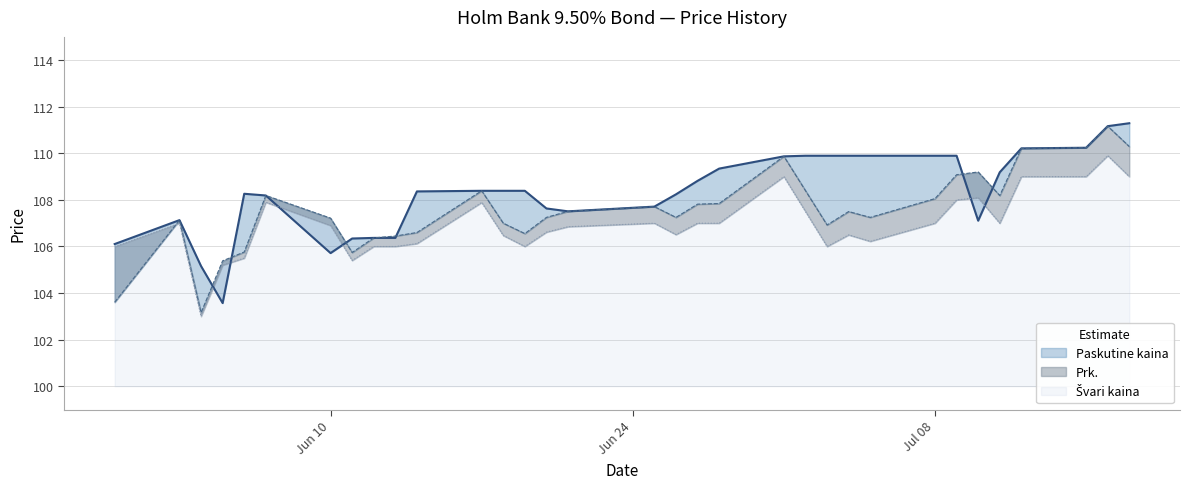

Which series has the widest spread of values?

Prk.